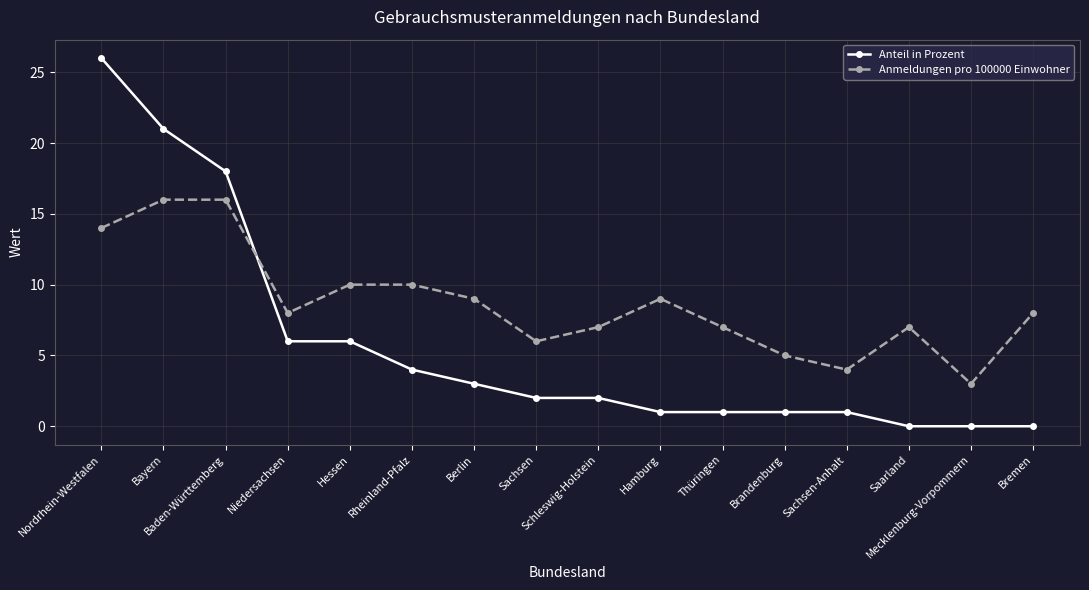

Rank the series by their maximum value, from lowest to highest.

Anmeldungen pro 100000 Einwohner, Anteil in Prozent